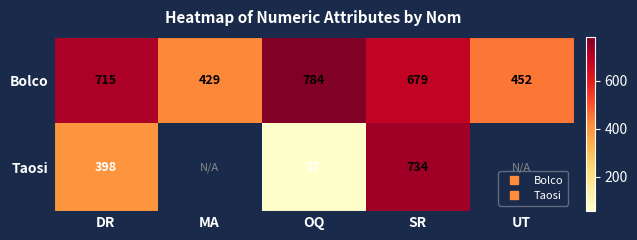

At which category is the sum across all series the highest?

SR